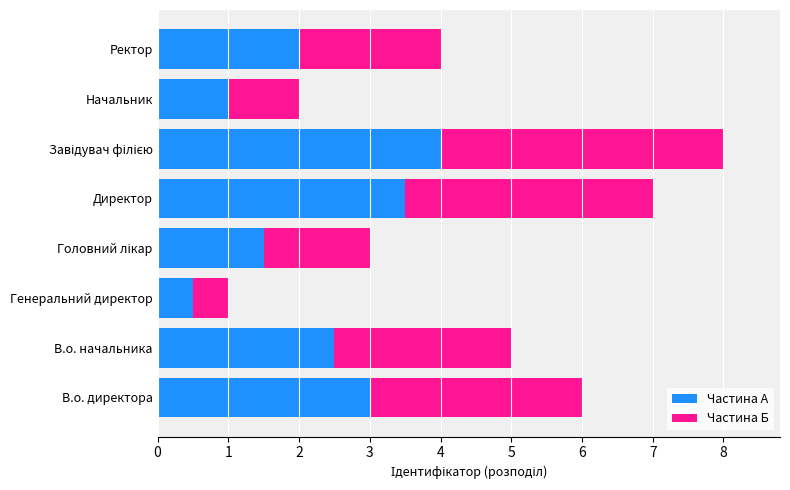

How many data points does each series have?

8